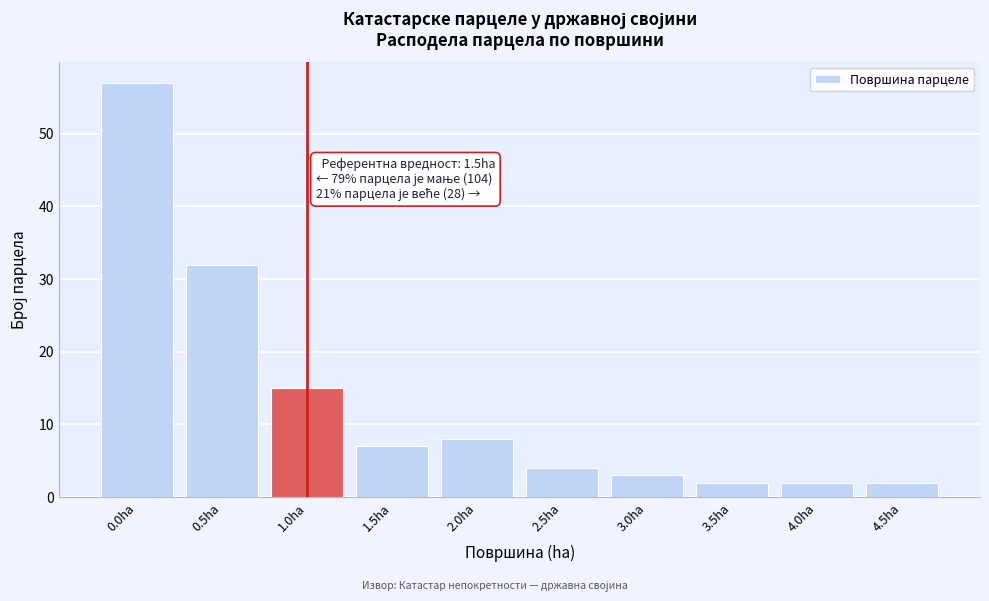

Reading right to left, transcribe all the data shown in this chart.

2	2	2	3	4	8	7	15	32	57